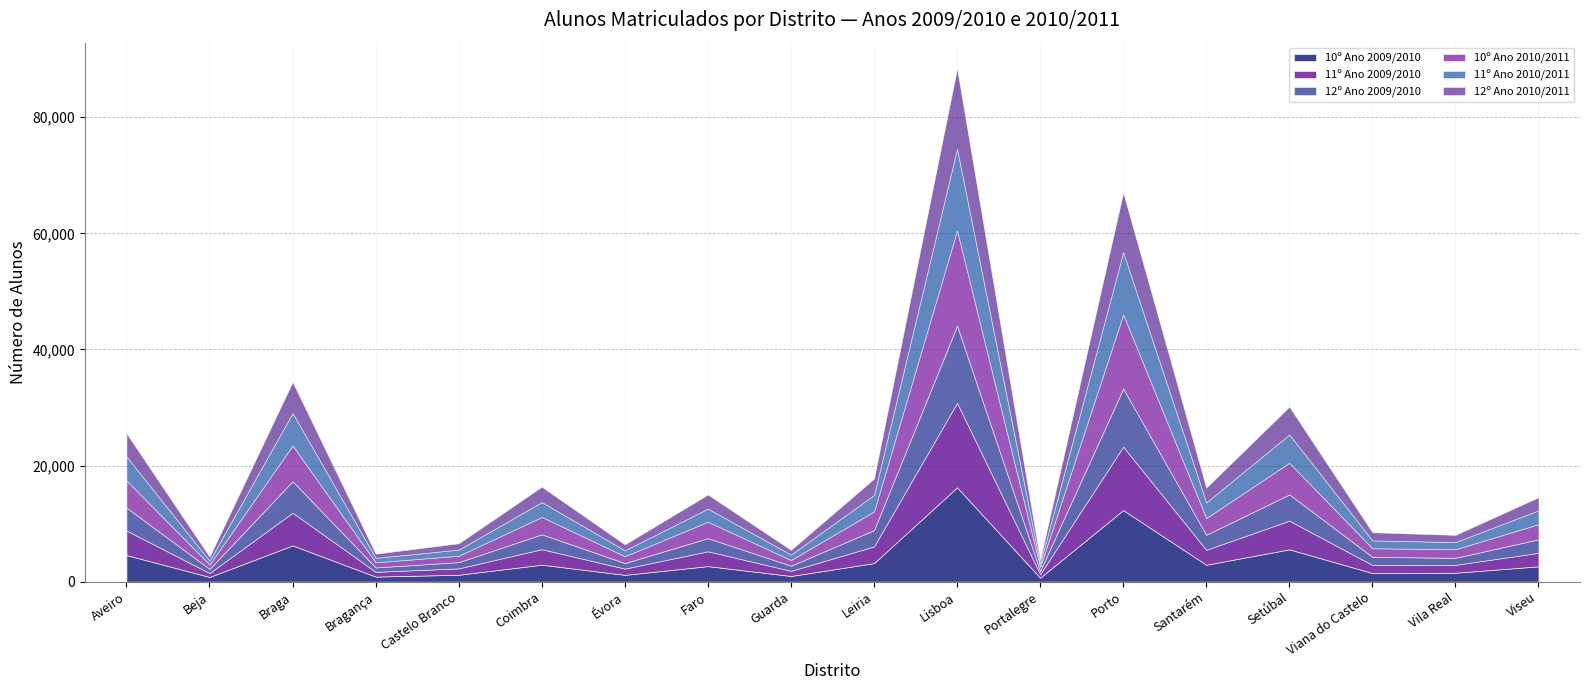

How many data points does each series have?

18